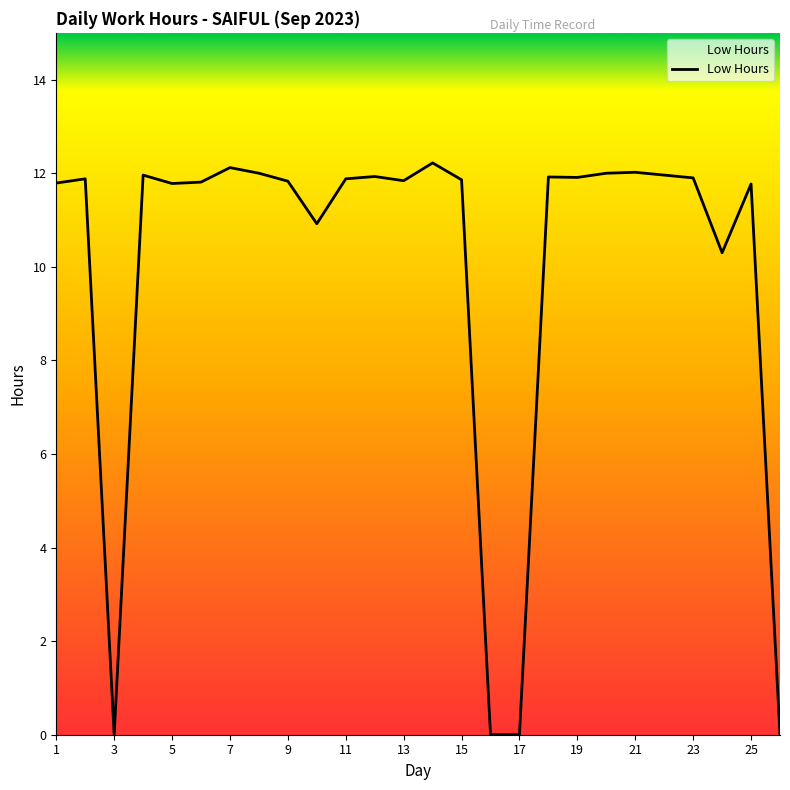

What is the difference between the maximum and minimum values?

12.2